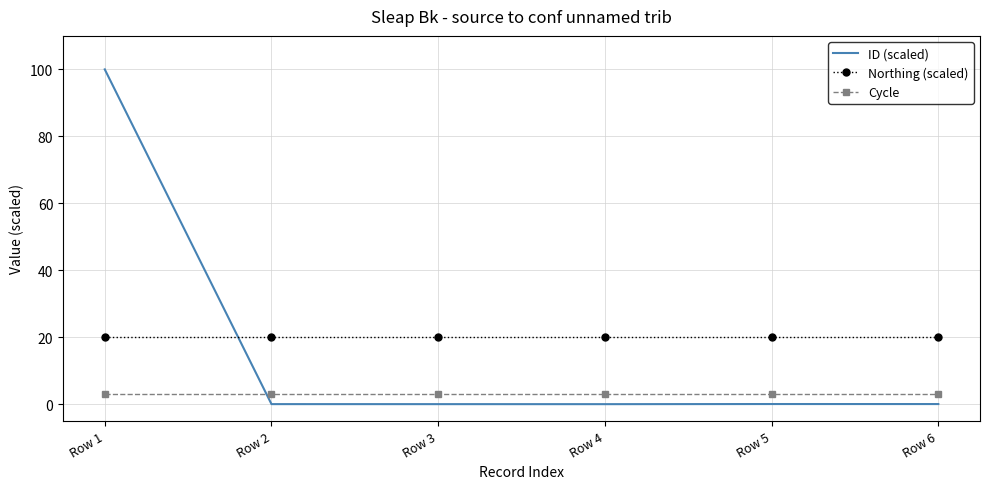

How many categories are shown in the chart?

6